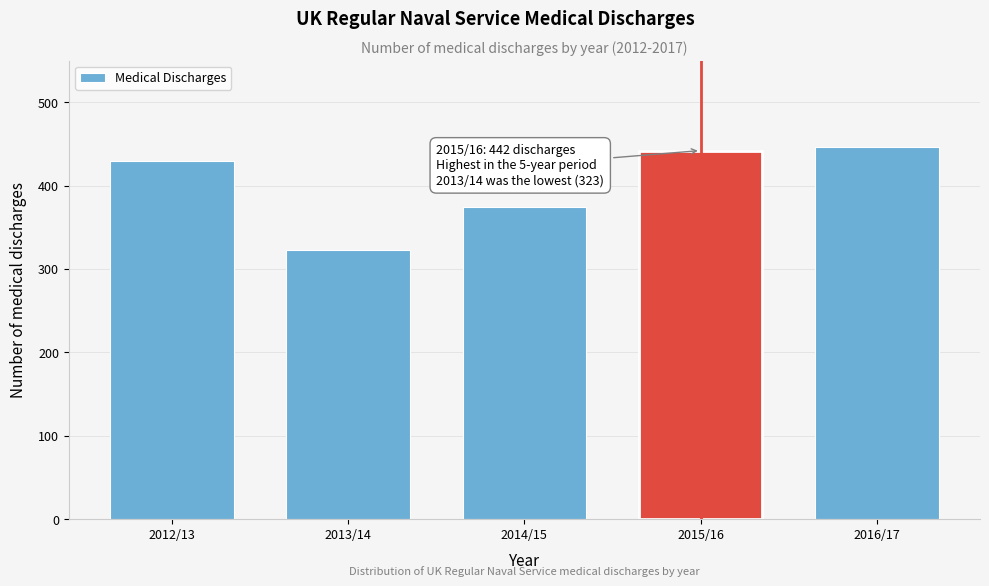

Reading right to left, what are all the values shown in this chart?

446	442	374	323	430